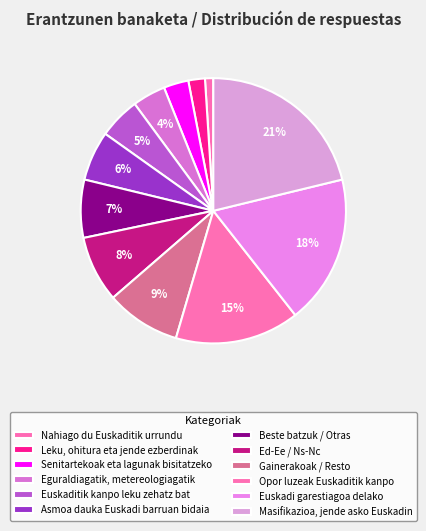

Count the number of slices in the pie.

12